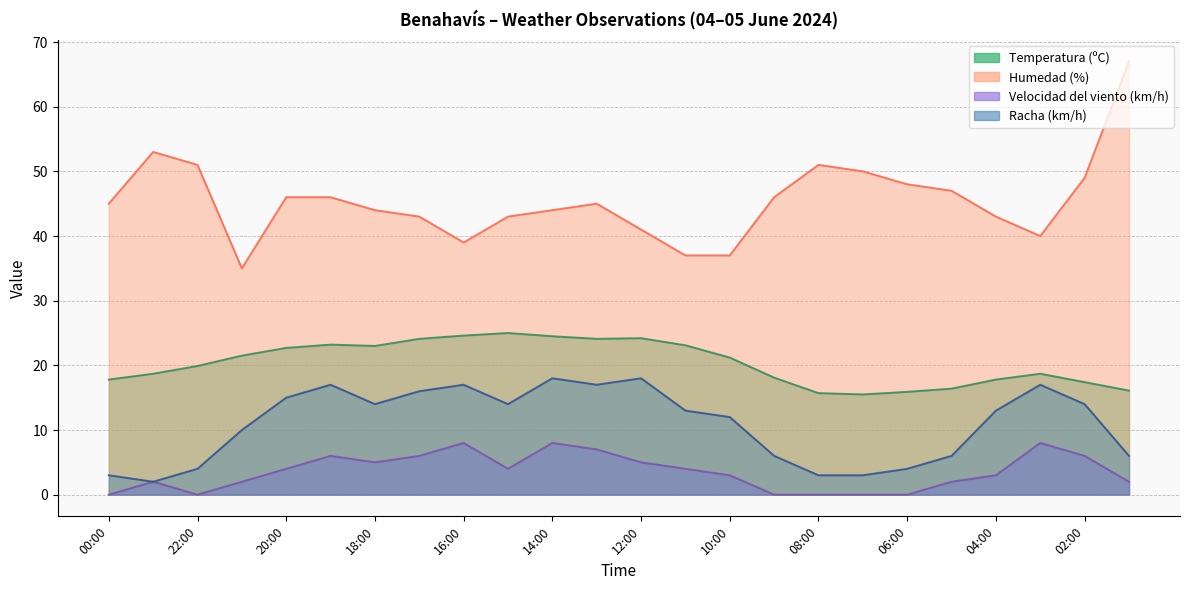

Where is Temperatura (ºC) nearest to the value 20?

22:00